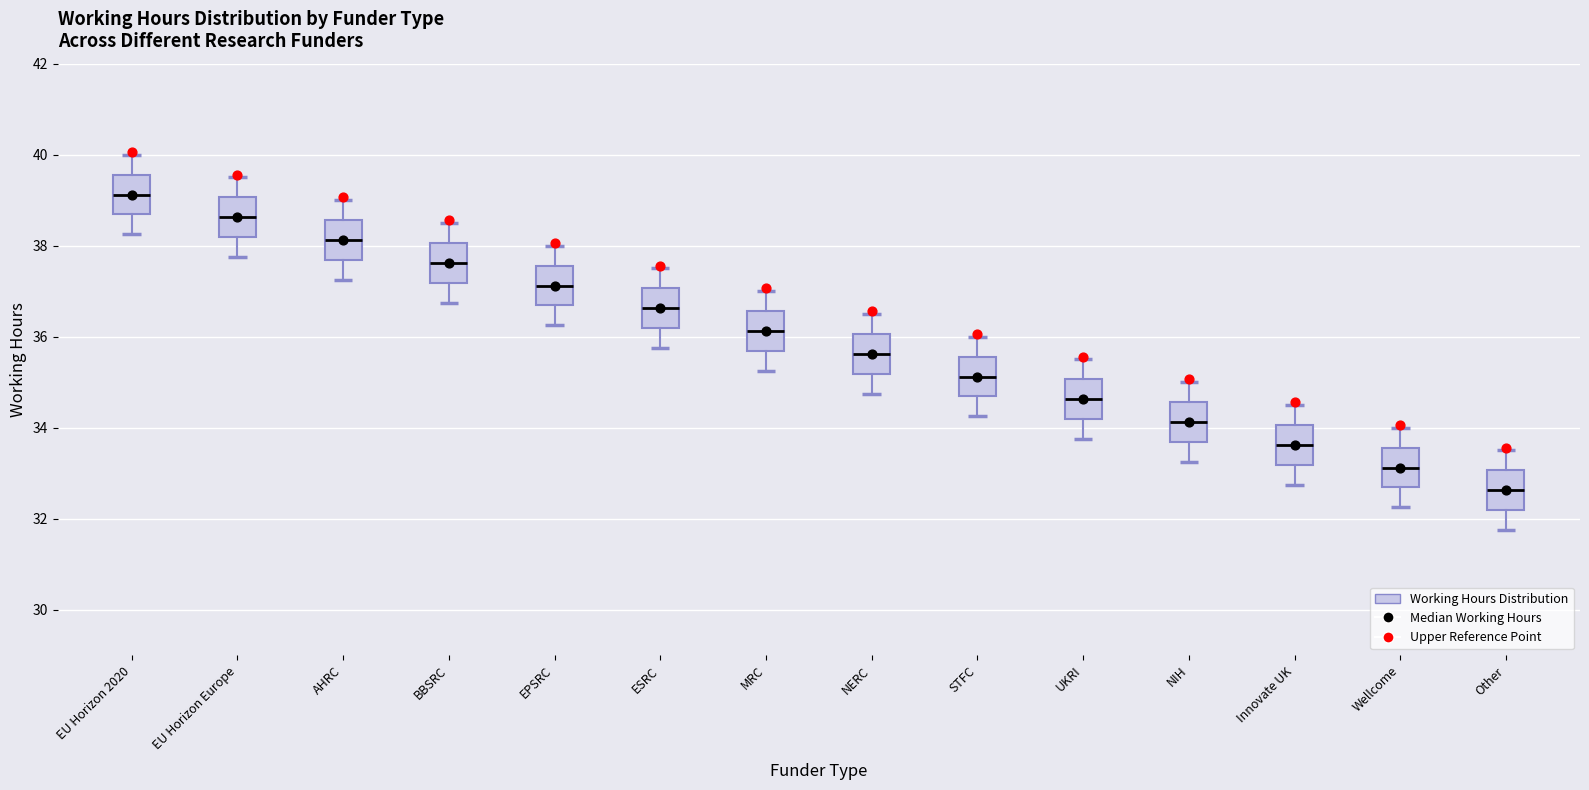

Where does the lower whisker of the box for UKRI end on the y-axis? The values are not printed on the chart, so give them approximately, as read against the axis.

33.8